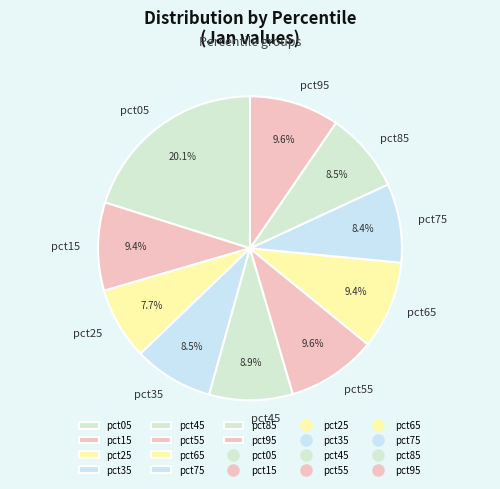

Count the number of slices in the pie.

10